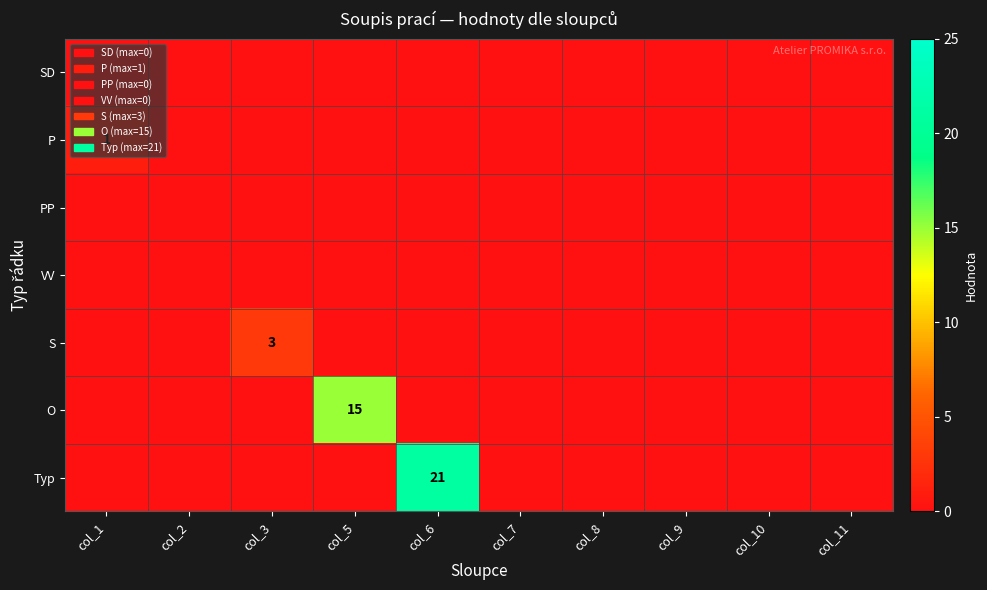

Is it true that O equals 6 at col_5?

False